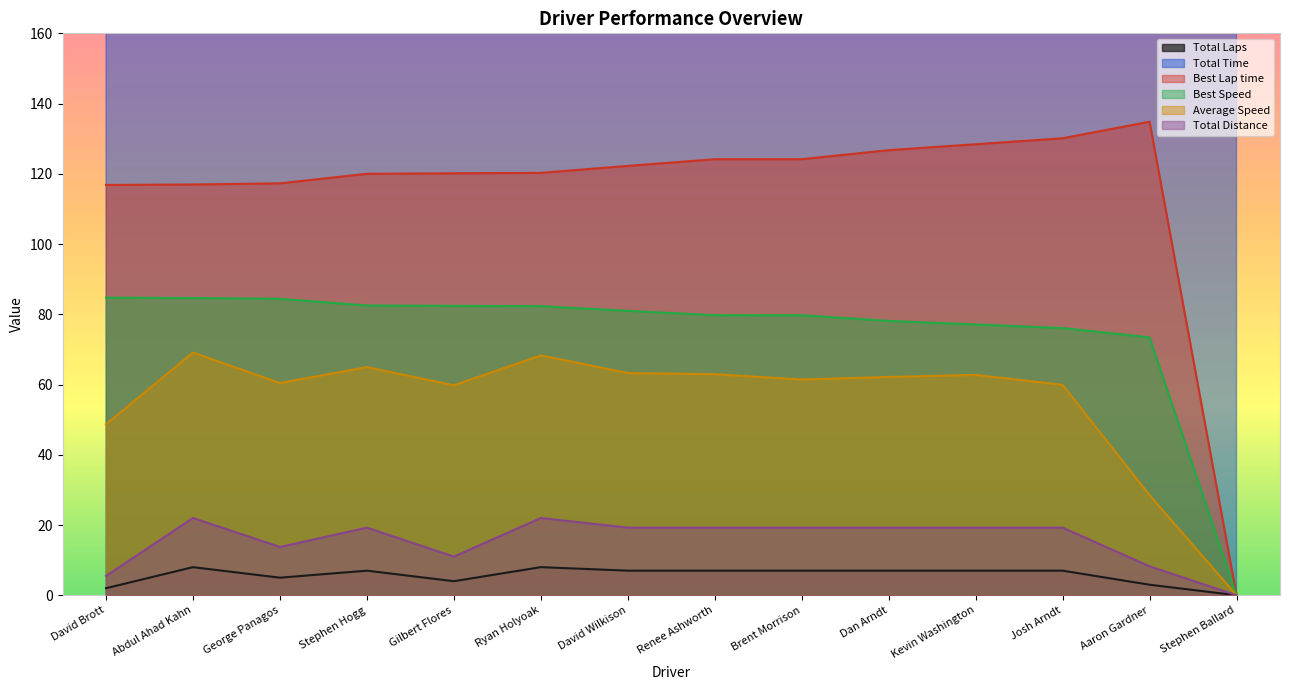

List the series in order of their peak value, lowest first.

Total Laps, Total Distance, Average Speed, Best Speed, Best Lap time, Total Time